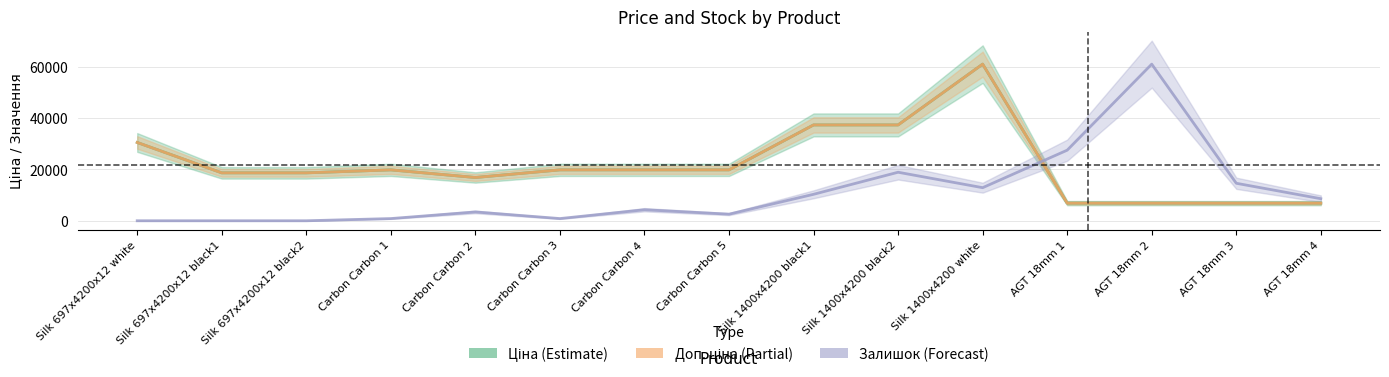

How many lines are shown in the chart?

3